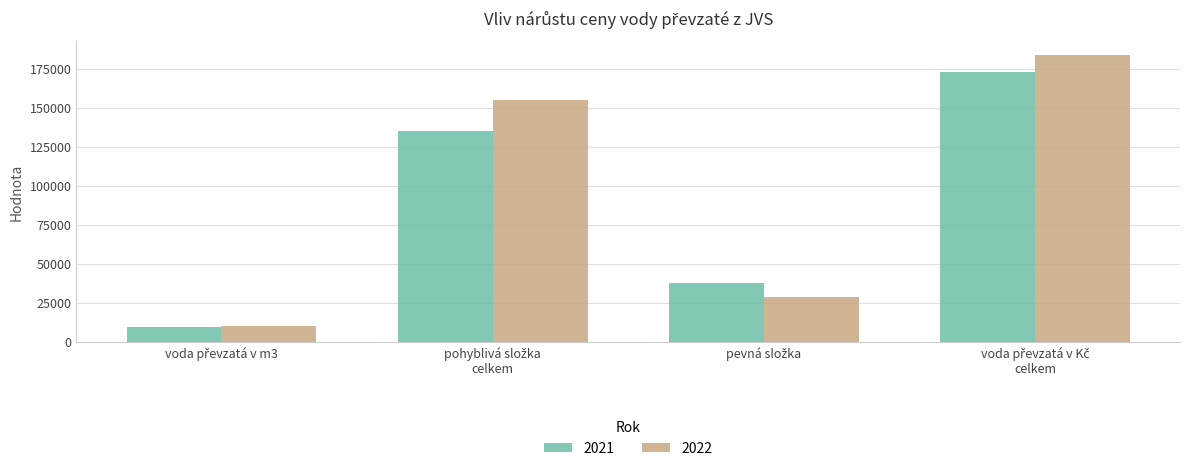

Which series has the widest spread of values?

2022